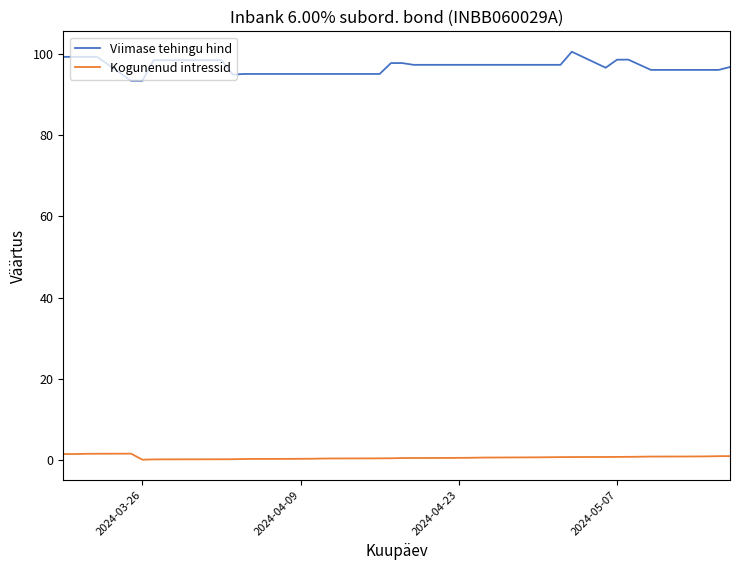

List the series in order of their overall mean, highest first.

Viimase tehingu hind, Kogunenud intressid